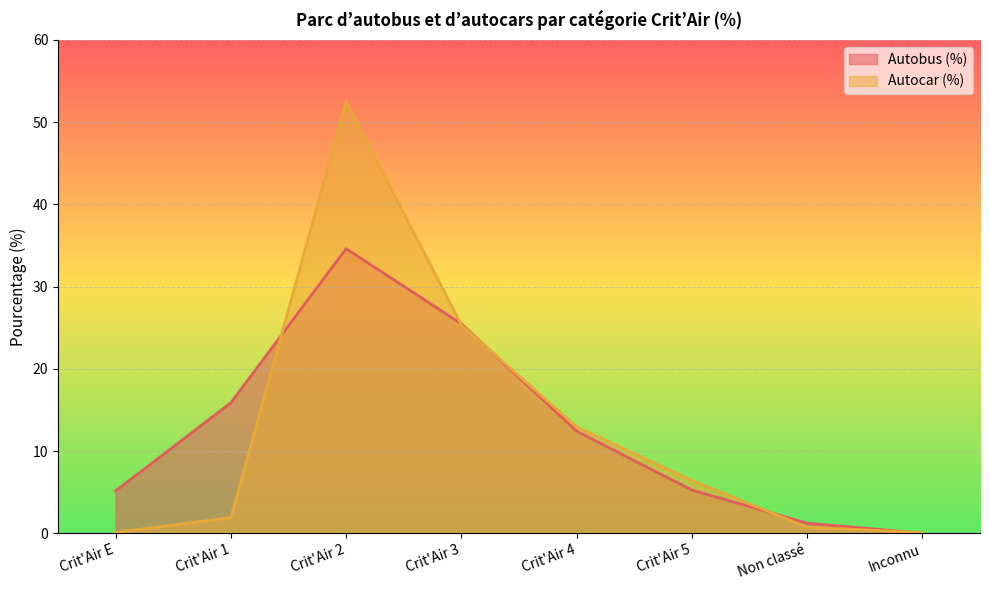

Reading left to right, list all the values displayed in this chart.

Autobus (%): 5.1	15.9	34.6	25.5	12.4	5.2	1.2	0.0
Autocar (%): 0.1	1.9	52.5	25.3	12.9	6.4	0.7	0.1